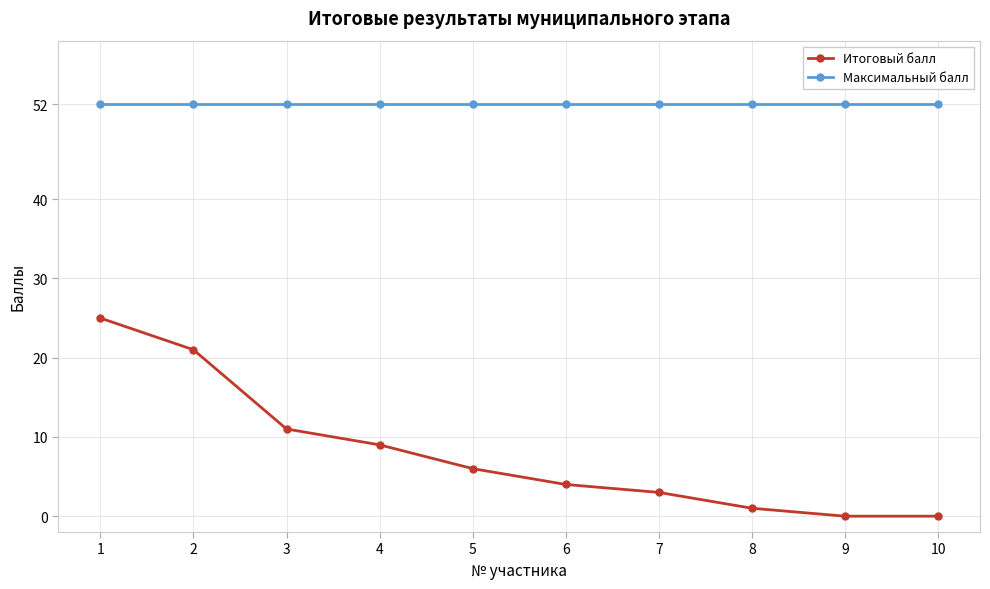

The Максимальный балл series shows 74 at 2. True or false?

False